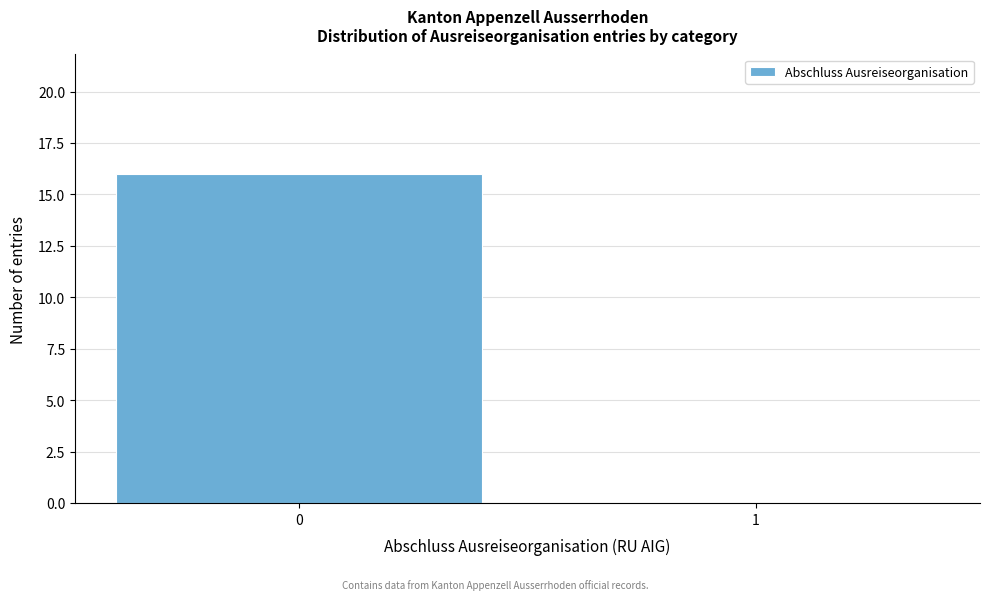

Reading right to left, list all the values displayed in this chart.

1=0	0=16